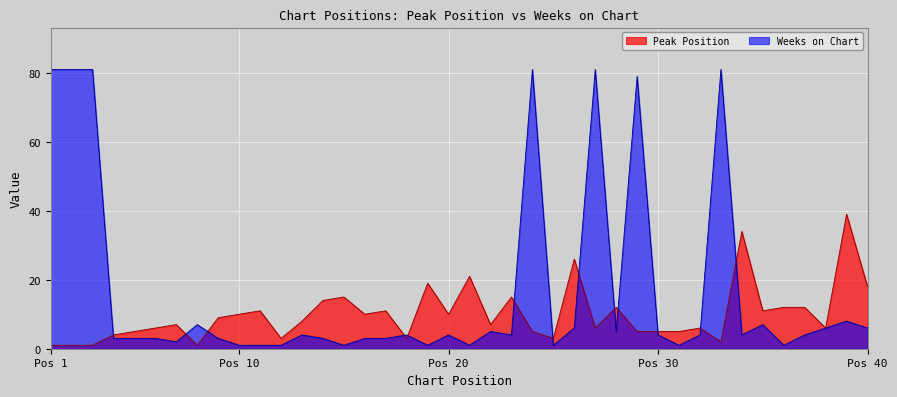

What is the maximum value shown in the chart?

81